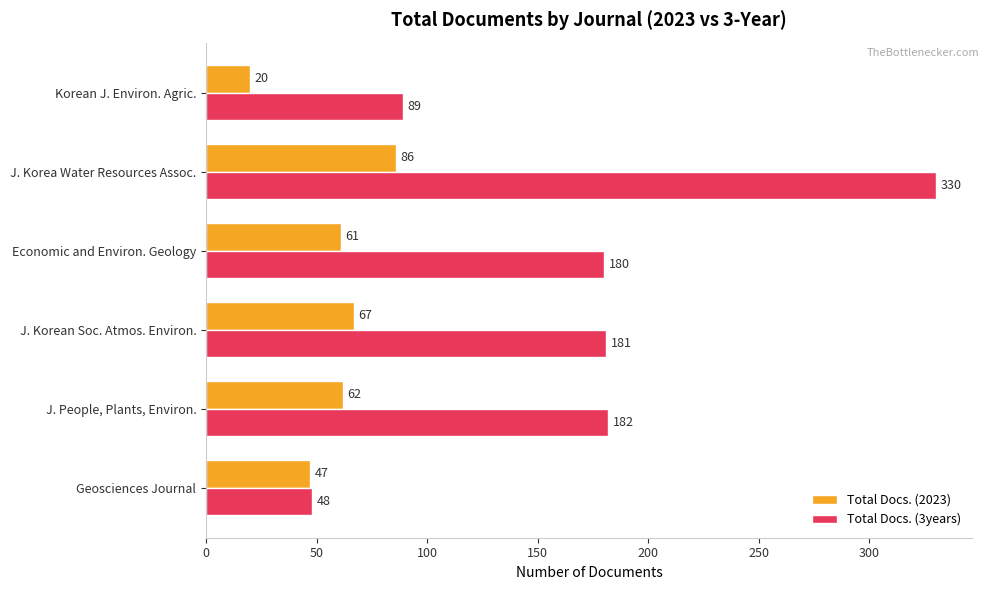

What is the difference between the second highest and minimum values in the Total Docs. (3years) series?

134